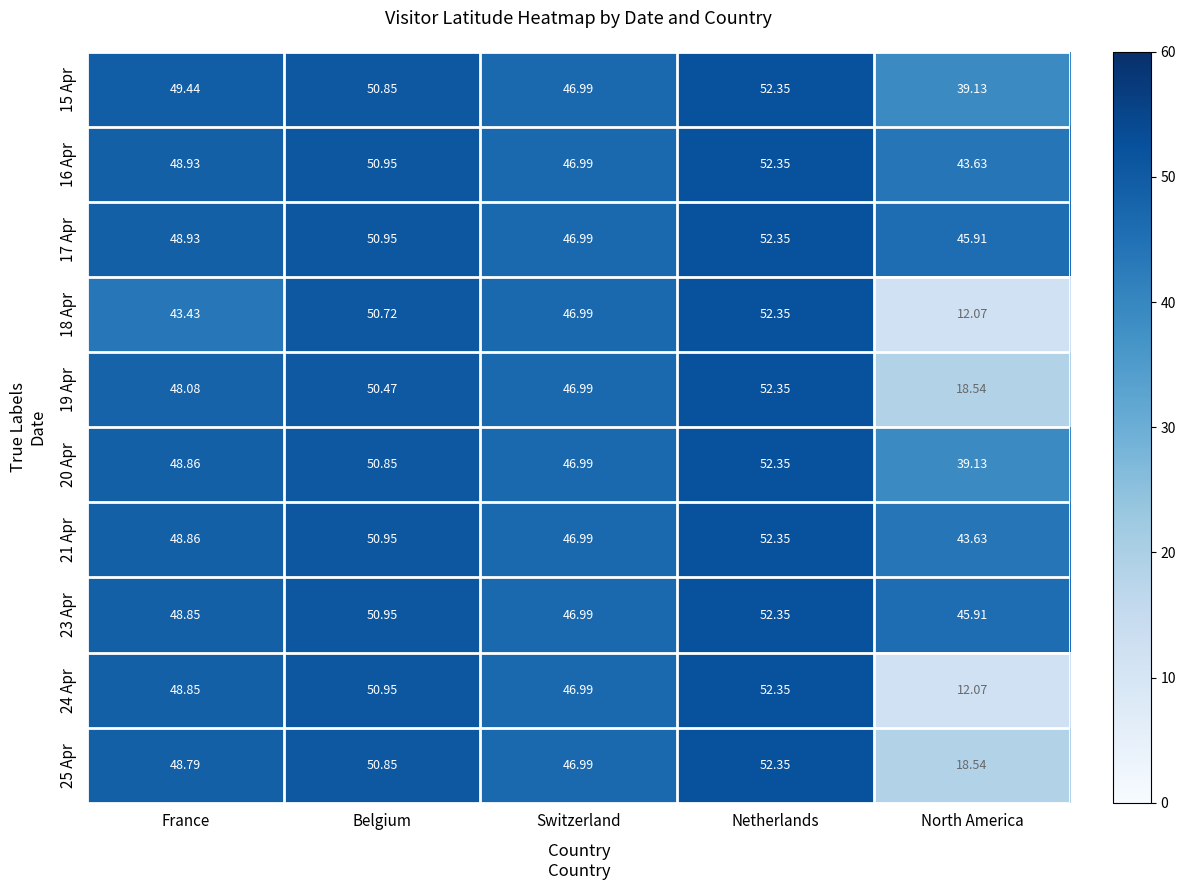

What is the maximum value shown in the chart?

52.4